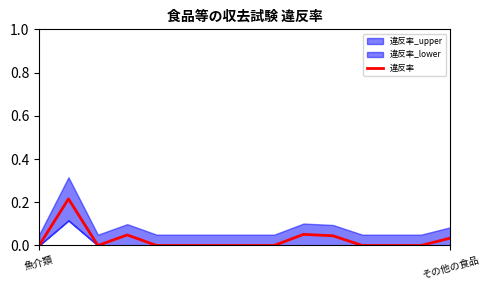

What is the difference between the values at 9 and その他の食品?

0.2